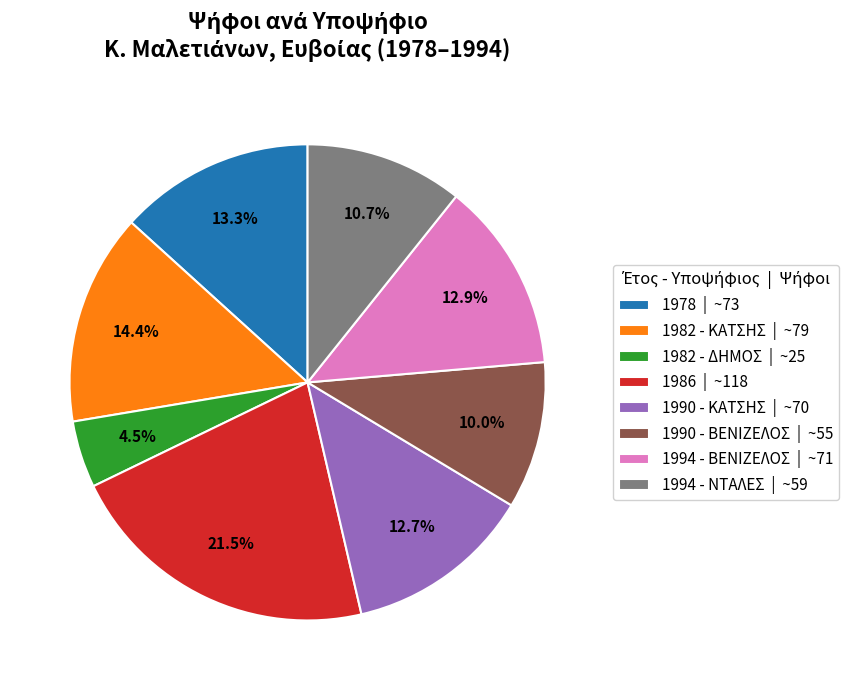

Approximately how many times larger is the value at 1990 - ΚΑΤΣΗΣ | ~70 compared to 1994 - ΝΤΑΛΕΣ | ~59?

1.2